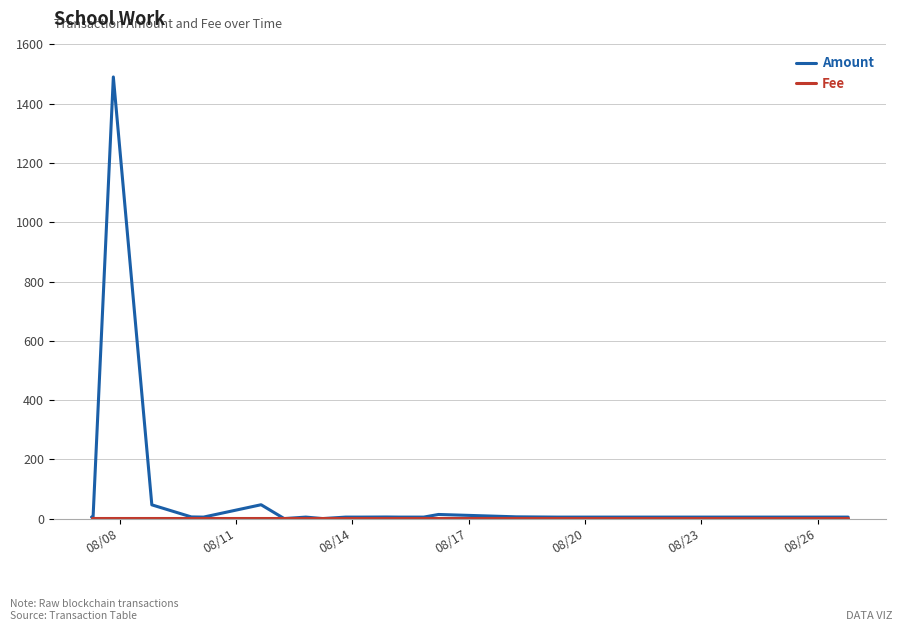

Which series has the largest total across all categories?

Amount